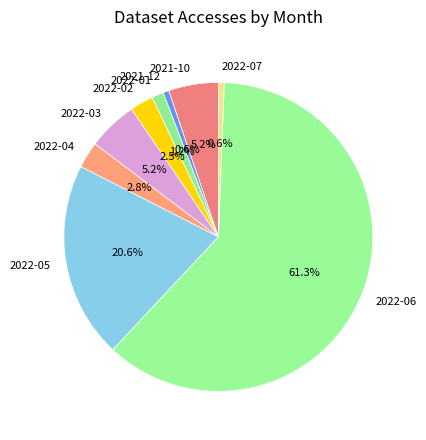

True or false: 2022-07 accounts for 1% of the total.

True